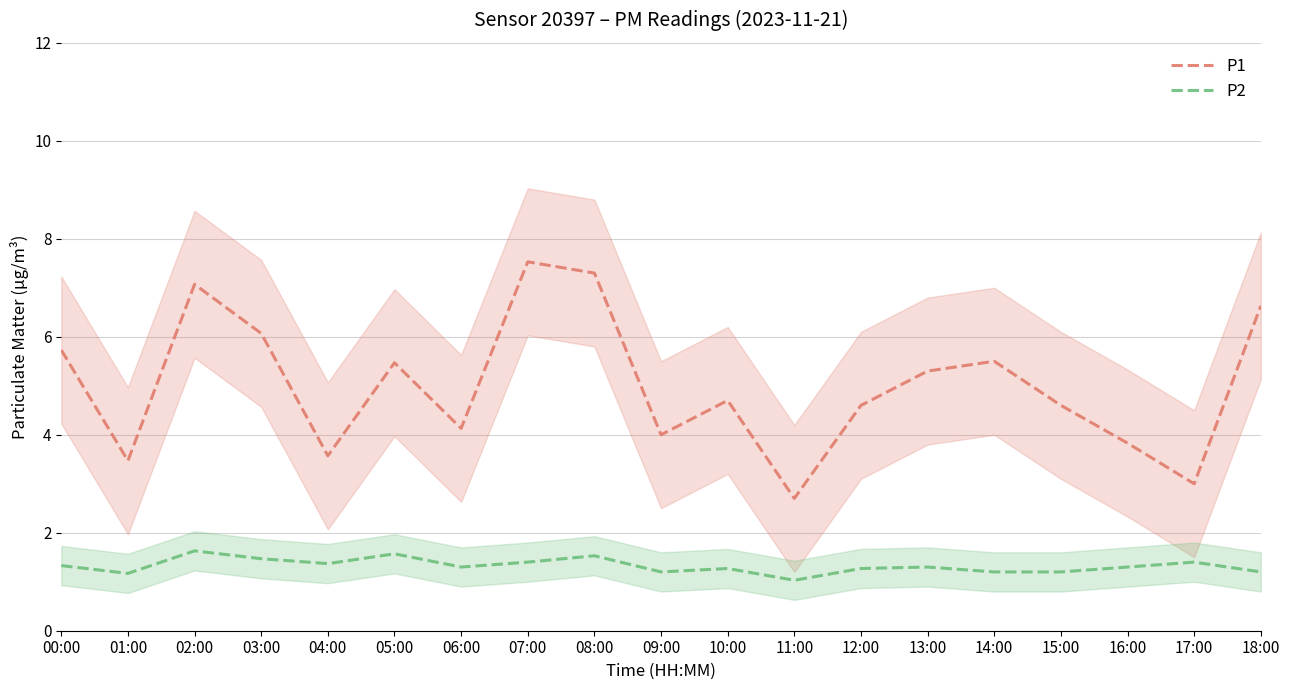

The P2 series shows 2.3 at 12:00. True or false?

False